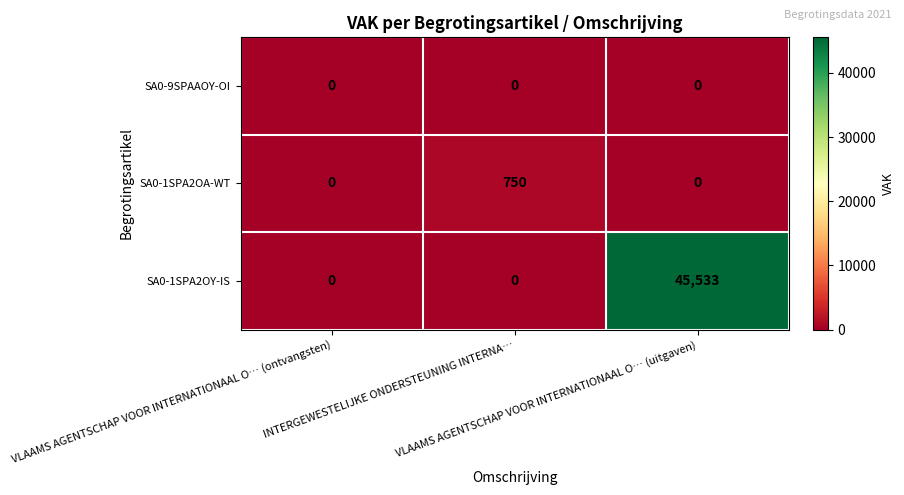

What is the difference between the maximum and minimum values in the SA0-1SPA2OA-WT series?

750